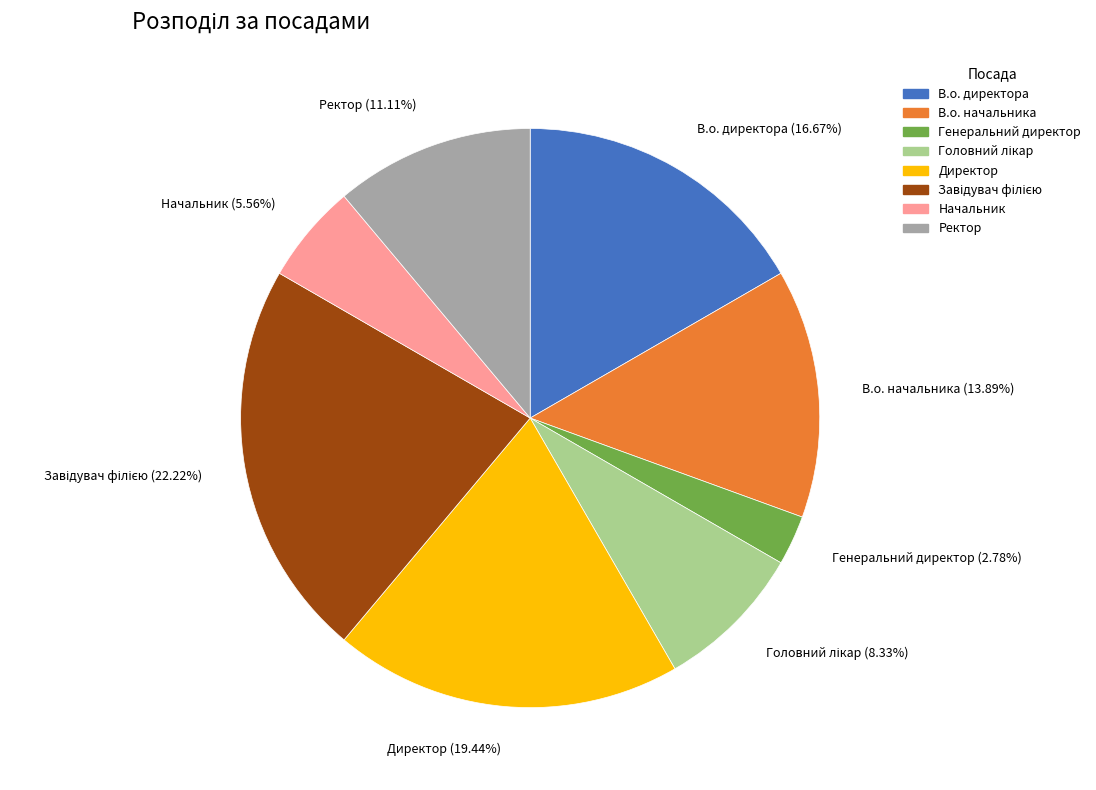

How many slices are in this pie chart?

8